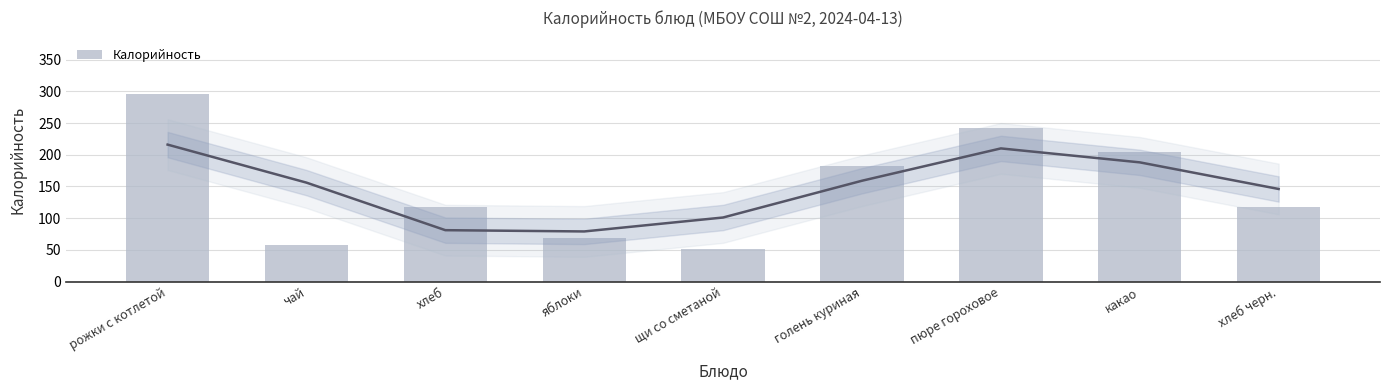

List the labels in order of value, smallest first.

щи со сметаной, чай, яблоки, хлеб, хлеб черн., голень куриная, какао, пюре гороховое, рожки с котлетой